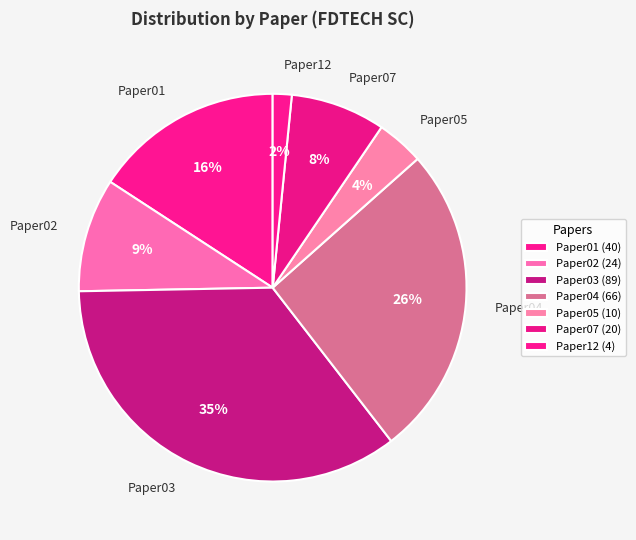

To the nearest percent, what percentage of the pie is Paper12?

2%